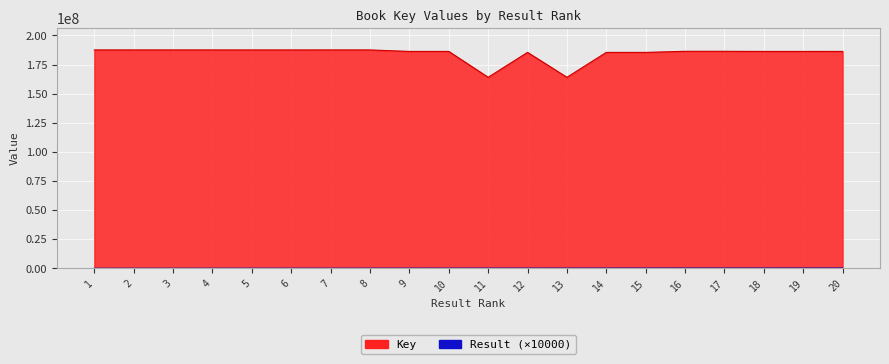

What is the approximate value of Result at 8?

80000